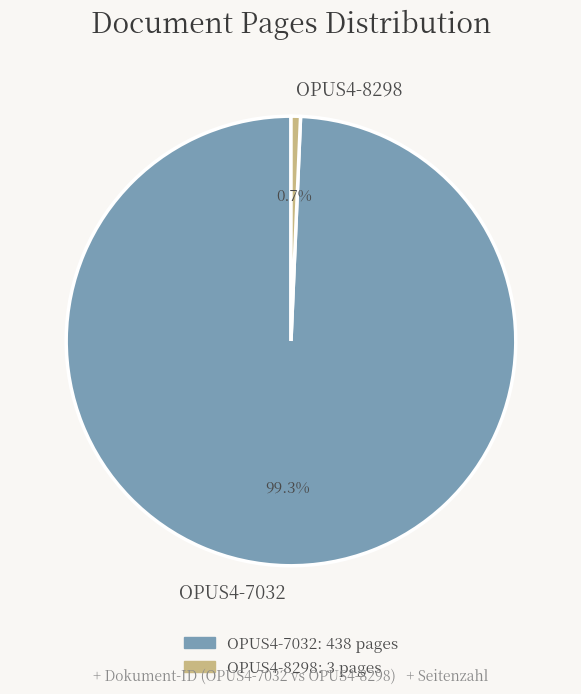

Between OPUS4-7032 and OPUS4-8298, which is larger?

OPUS4-7032